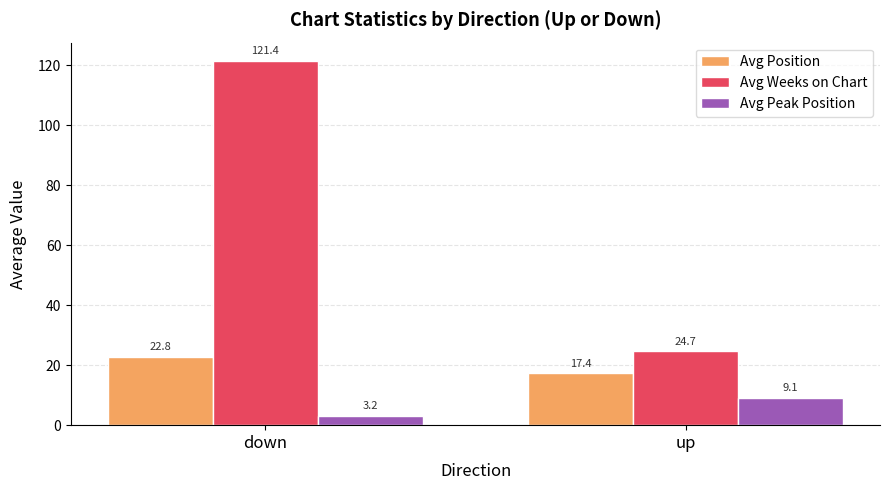

What is the highest value of the Avg Position series?

22.8